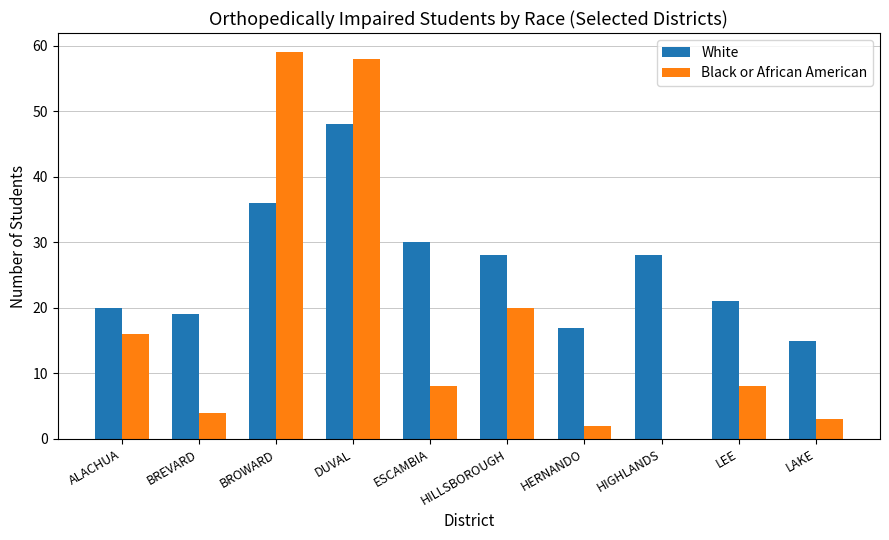

What is the sum of the White values at LEE and HILLSBOROUGH?

49